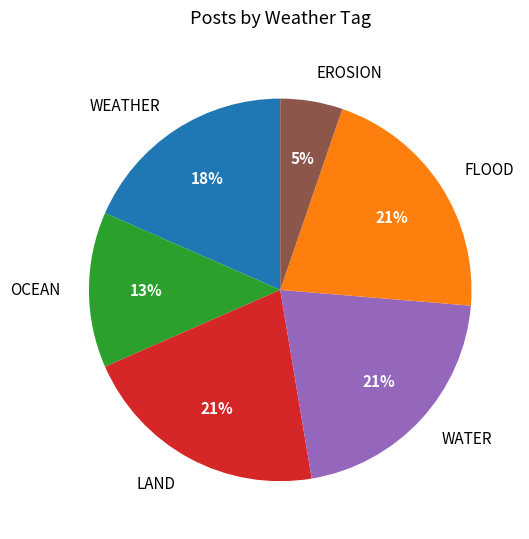

The OCEAN slice represents 13% of the pie. True or false?

True